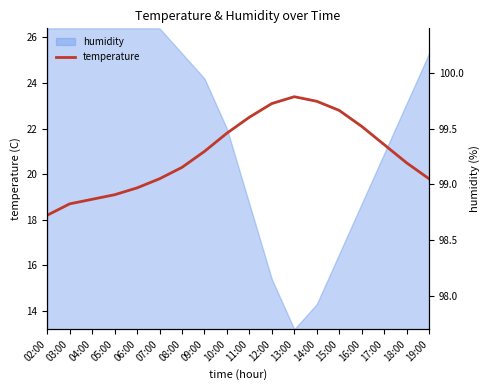

How many categories are shown in the chart?

18